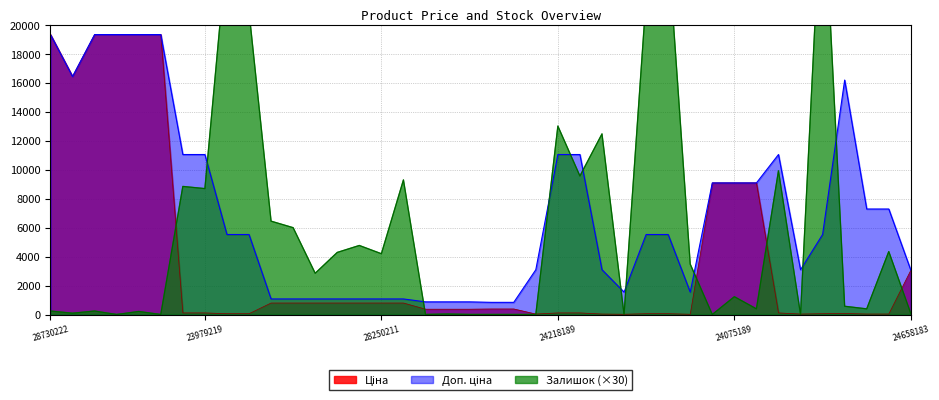

Is the value of Залишок at 249651837 greater than the value of Ціна at 242162004?

Yes